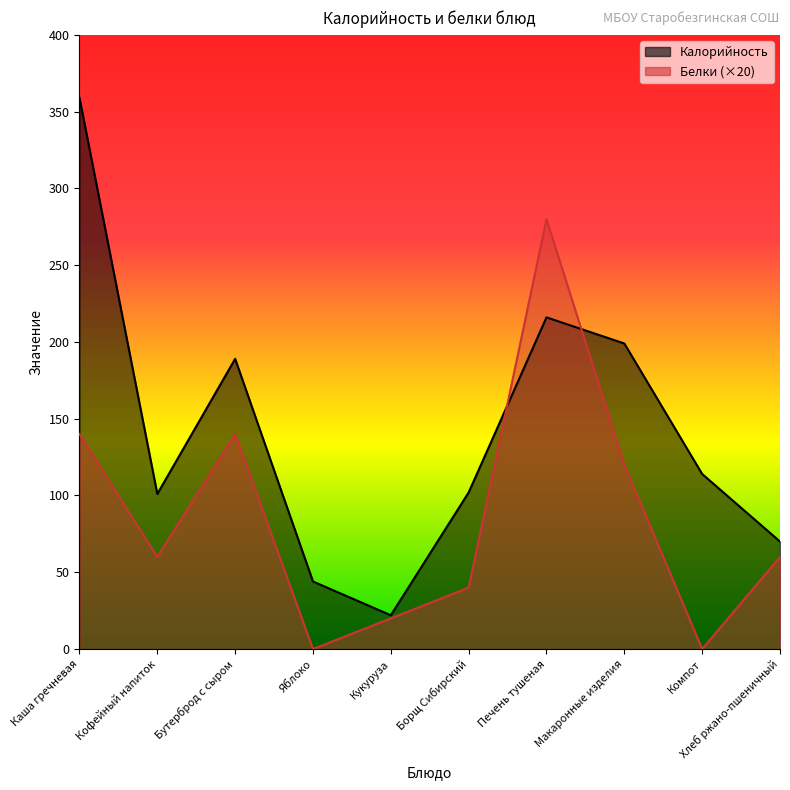

In Белки, how many points are lower than both neighbors (excluding endpoints)?

3